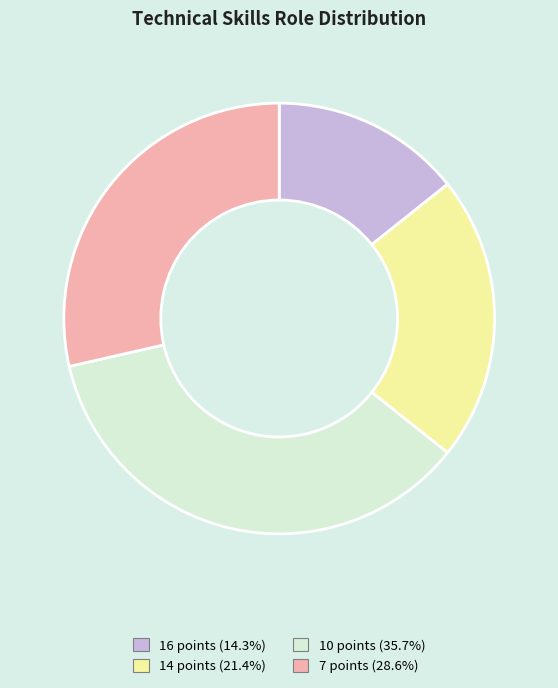

Is there any slice that represents more than half of the pie?

No